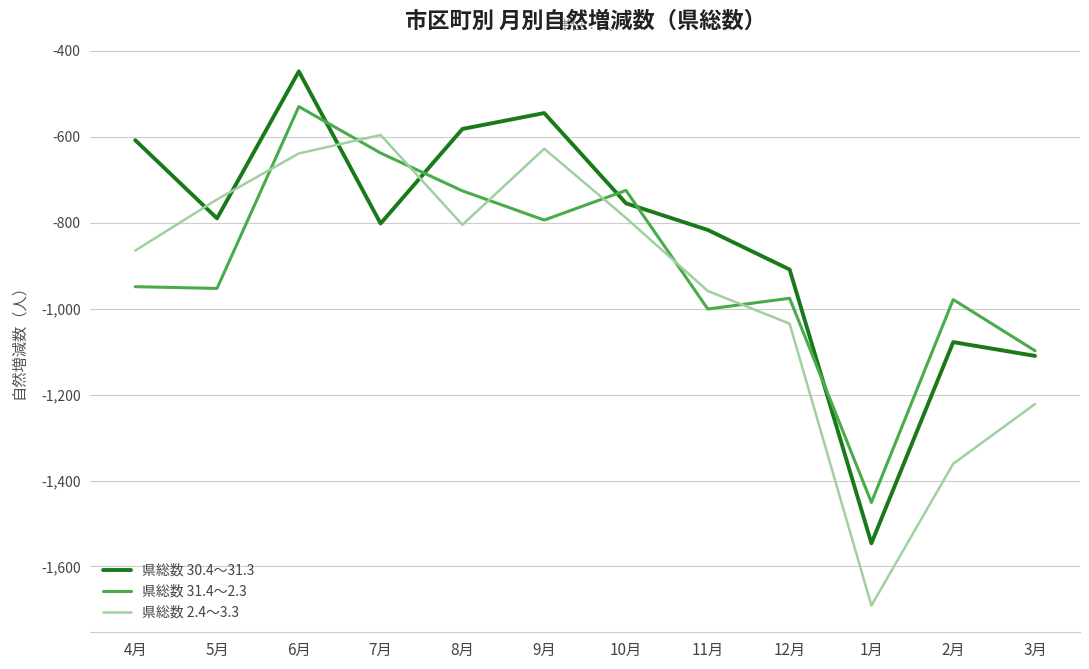

Between 4月 and 1月, which series saw the biggest shift?

県総数 30.4～31.3